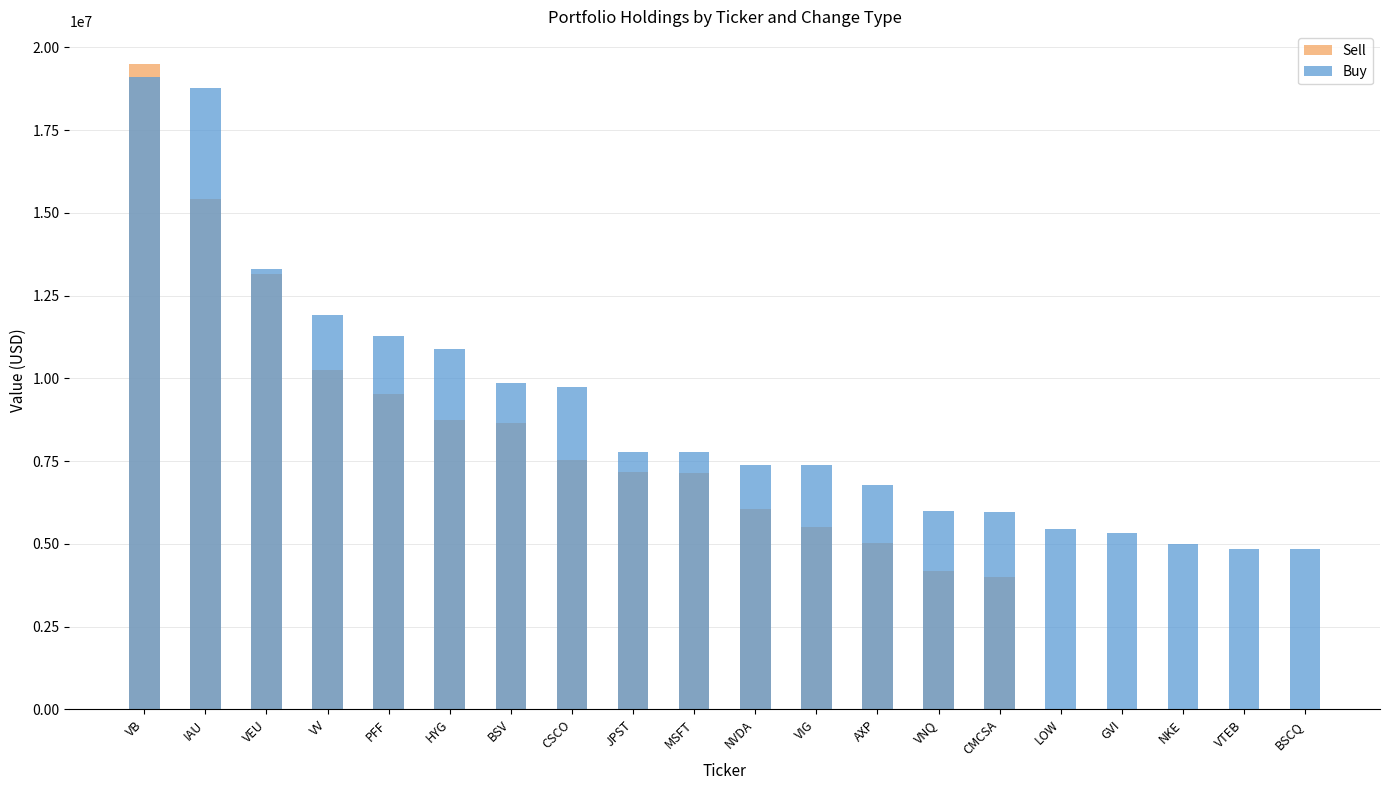

Reading right to left, list all the values displayed in this chart.

Sell: 0	0	0	0	0	4001000	4168000	5019000	5514000	6040000	7139000	7158000	7542000	8657000	8757000	9528000	10242000	13156000	15421000	19506000
Buy: 4846000	4853000	4997000	5340000	5464000	5963000	5979000	6773000	7378000	7384000	7766000	7776000	9749000	9874000	10872000	11267000	11911000	13312000	18772000	19112000